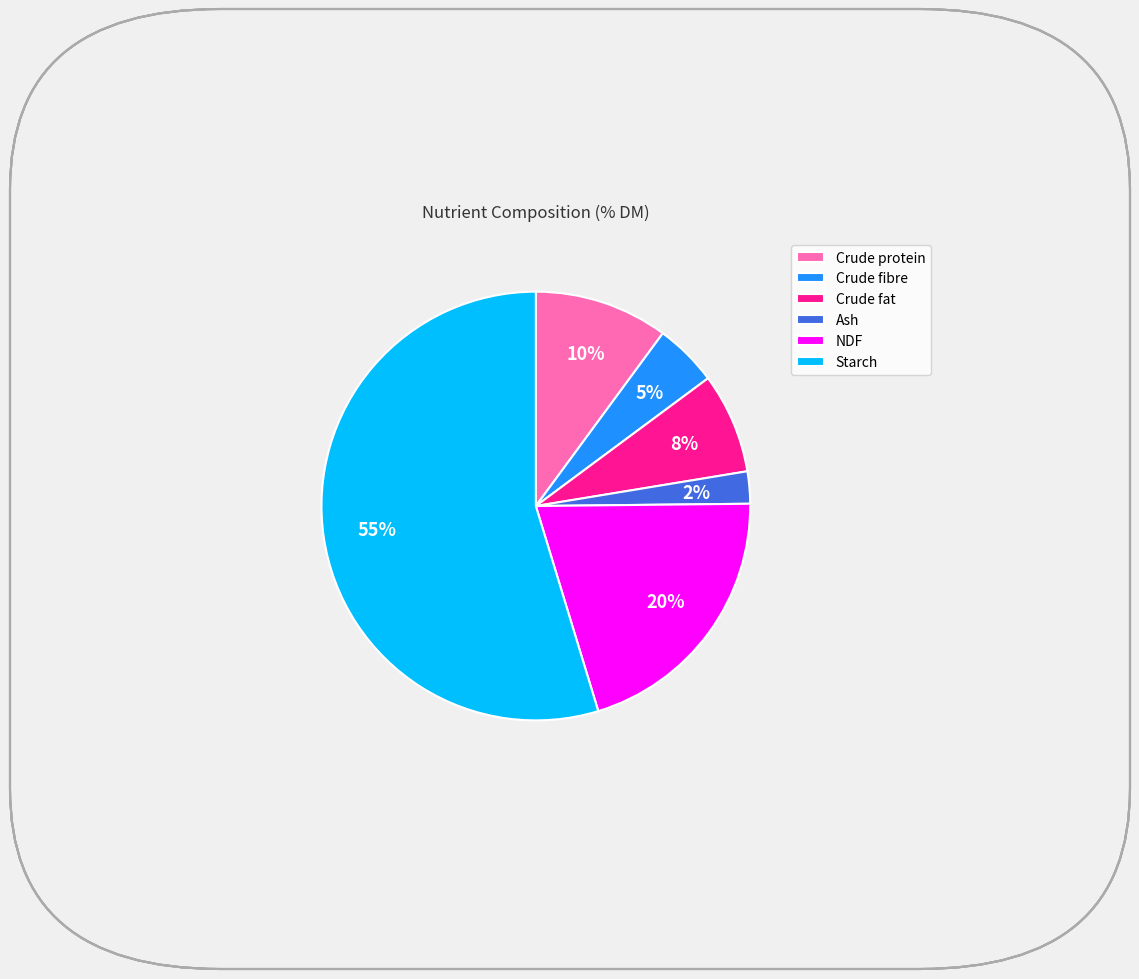

What is the largest slice in the pie chart?

Starch